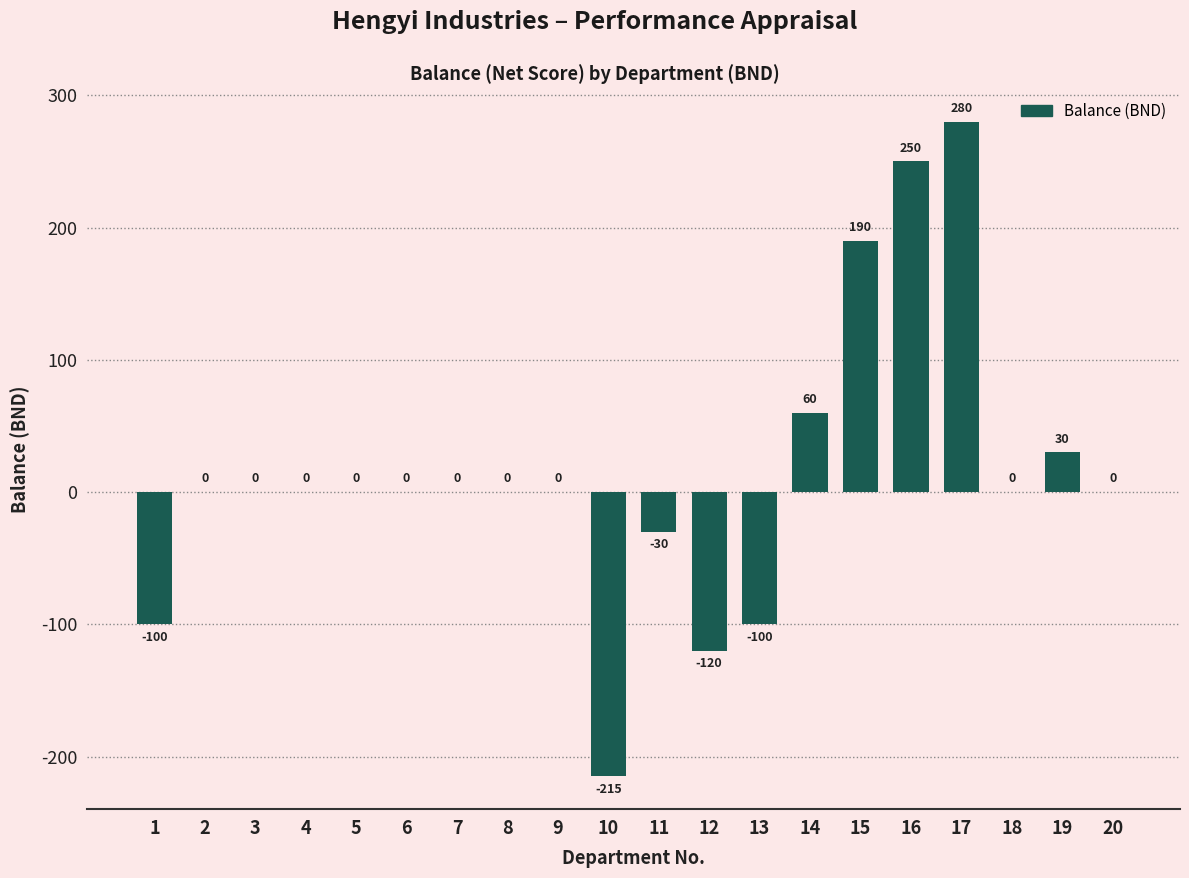

Reading right to left, extract all data points from this chart.

20=0	19=30	18=0	17=280	16=250	15=190	14=60	13=-100	12=-120	11=-30	10=-215	9=0	8=0	7=0	6=0	5=0	4=0	3=0	2=0	1=-100